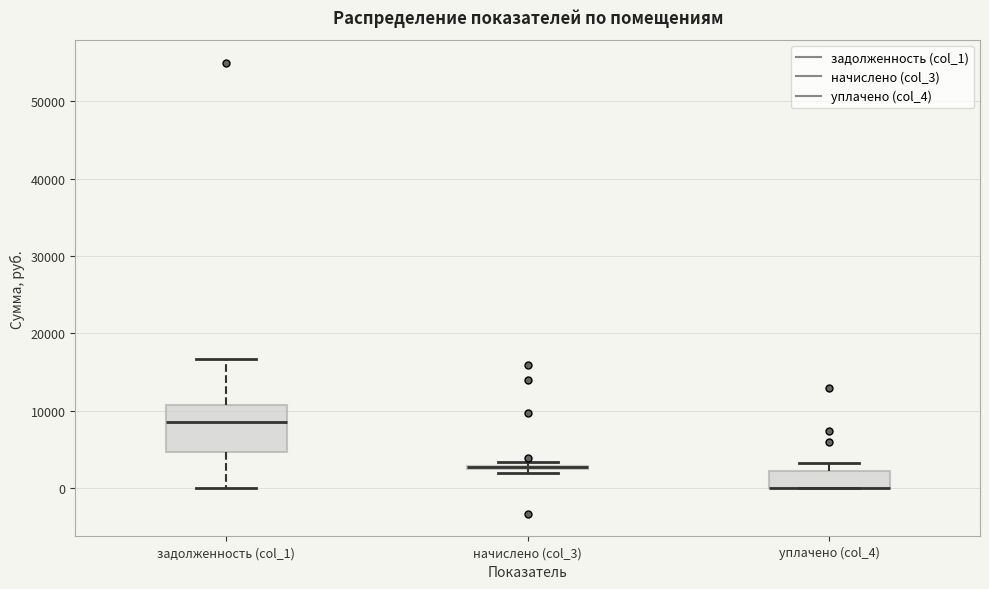

Where is the upper edge of the box for уплачено (col_4) on the y-axis? The values are not printed on the chart, so give them approximately, as read against the axis.

2000